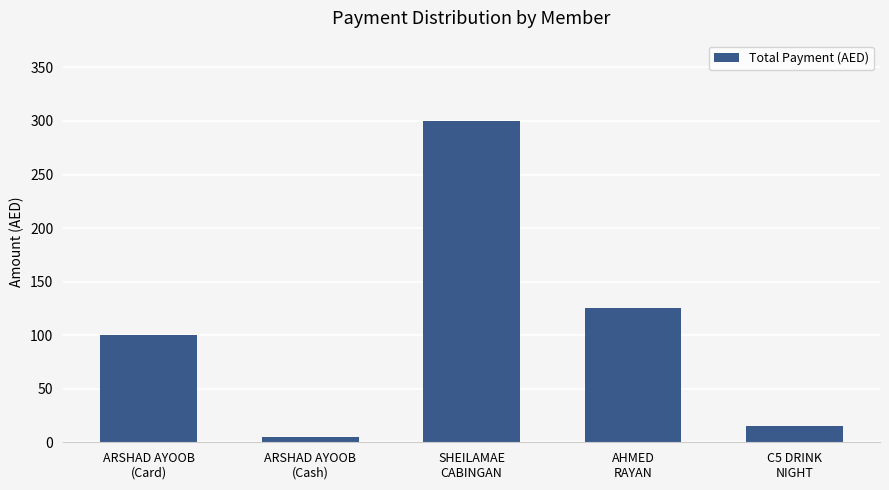

What is the average value?

109